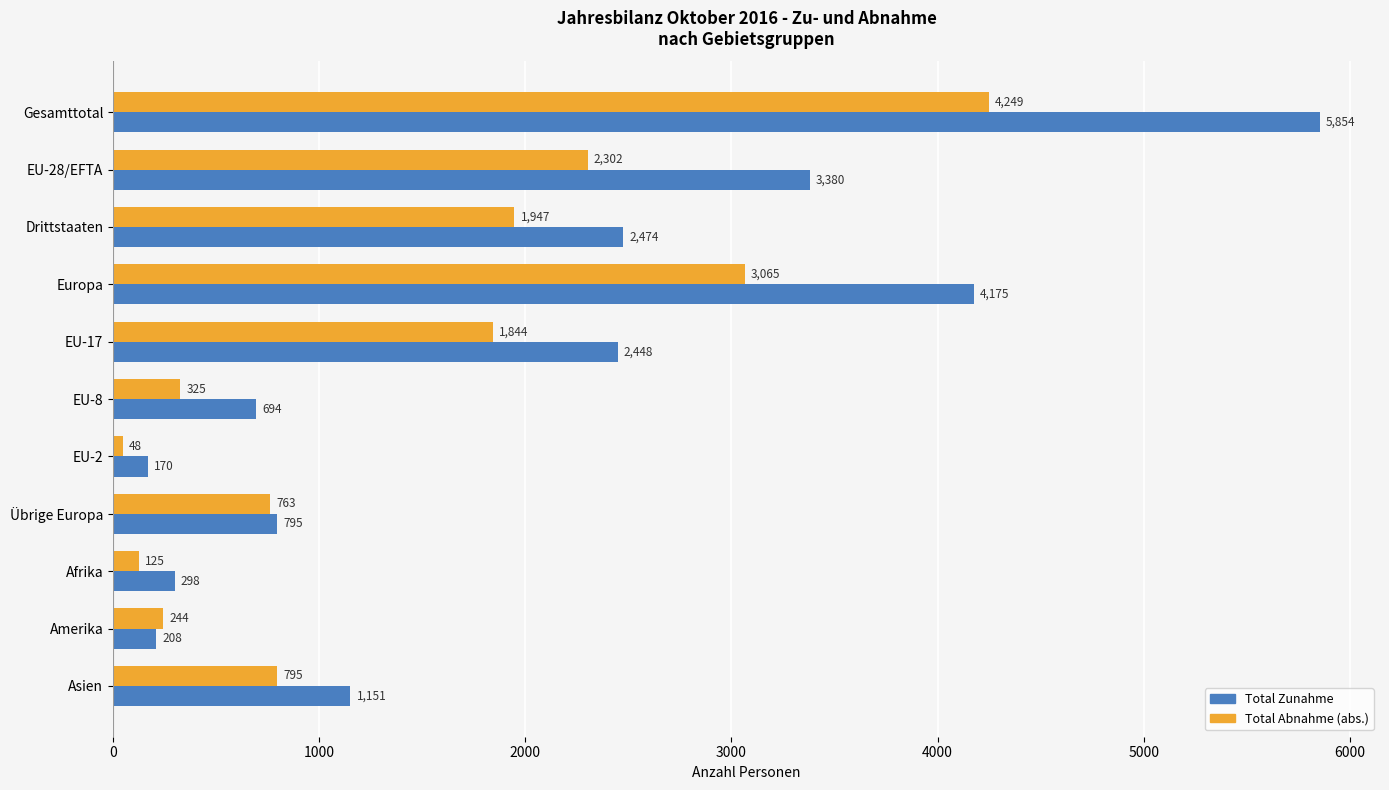

Where is Total Zunahme nearest to the value 3012?

EU-28/EFTA